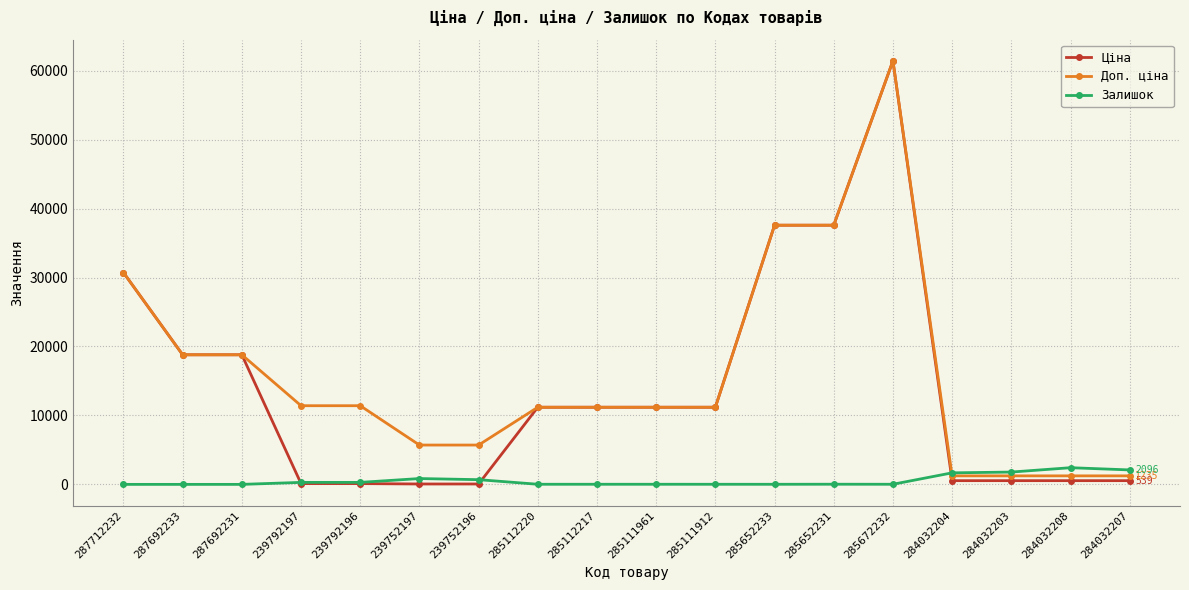

What is the maximum value for Залишок?

2419.0